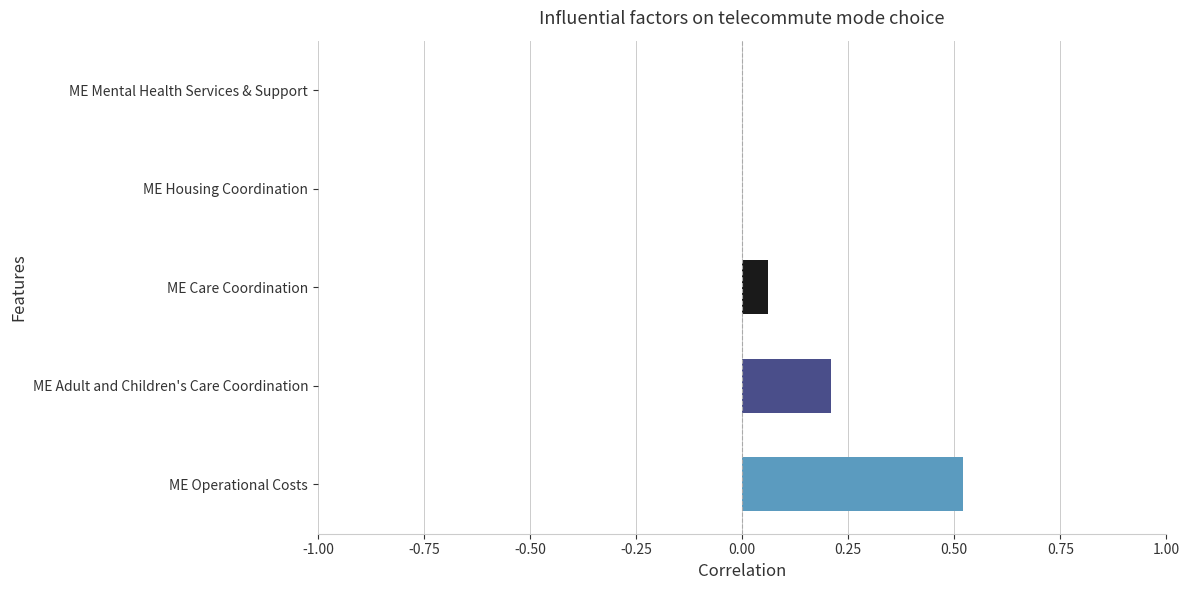

Are the bars grouped side by side (vs. stacked)?

No